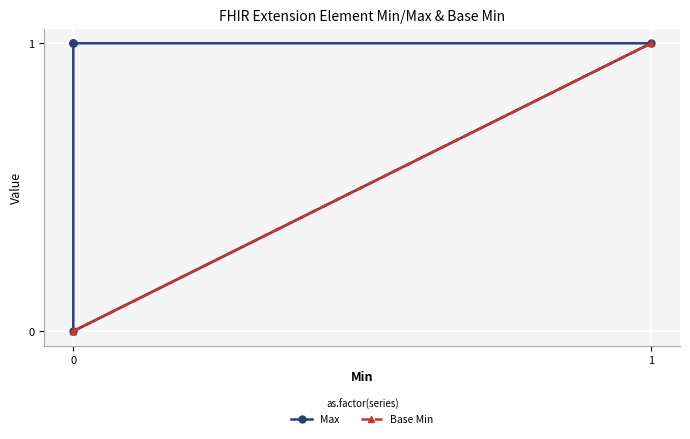

What is the maximum value shown in the chart?

1